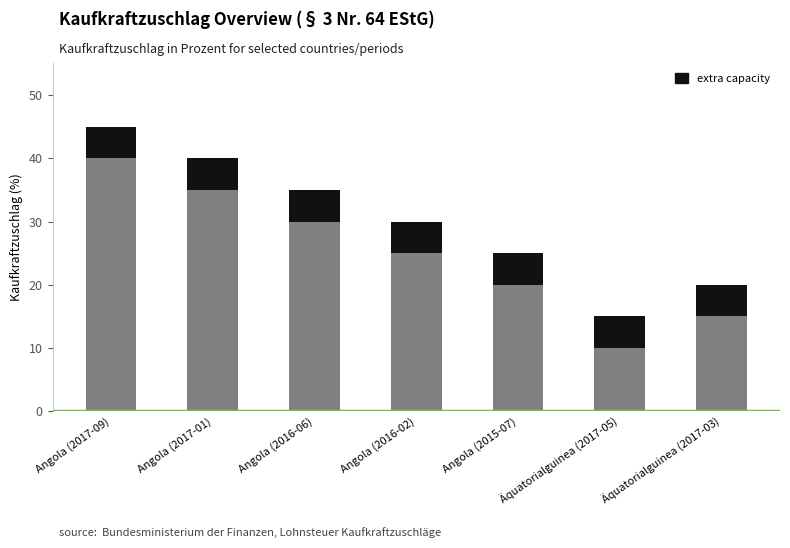

At which category is the sum across all series the highest?

Angola (2017-09)